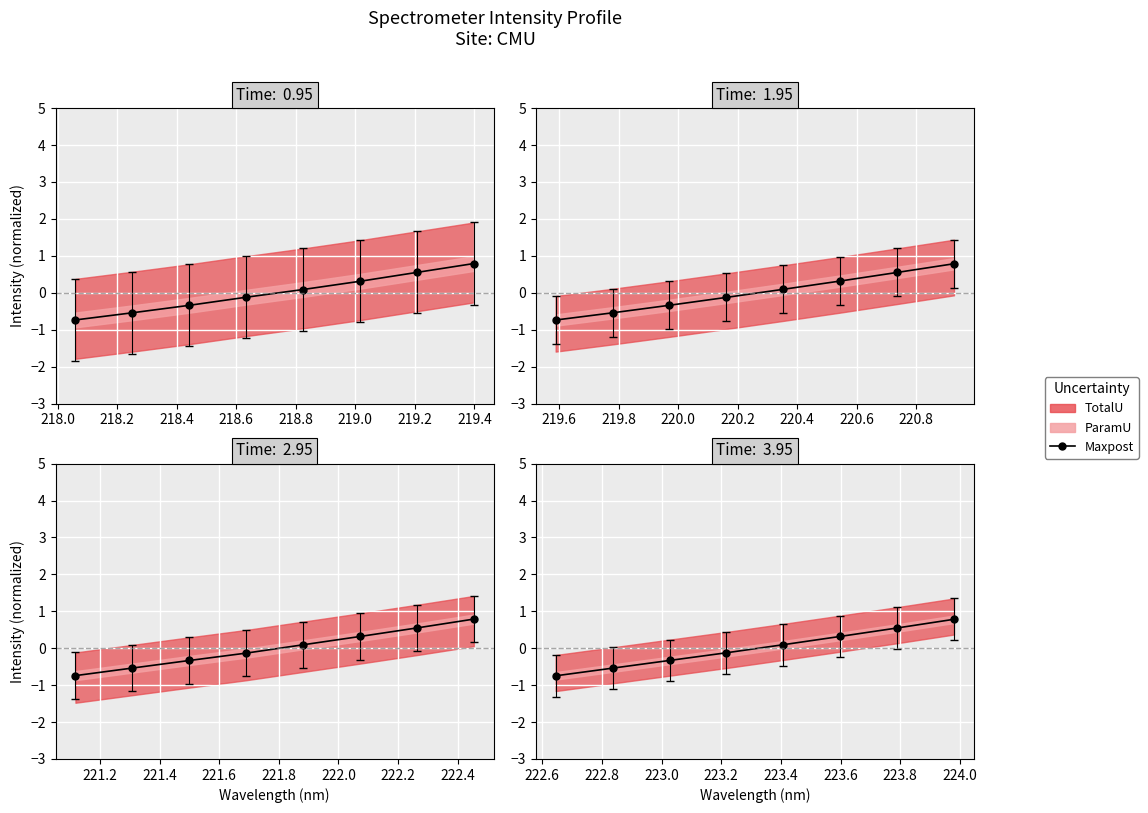

True or false: there are more than 1 points higher than both neighbors.

False